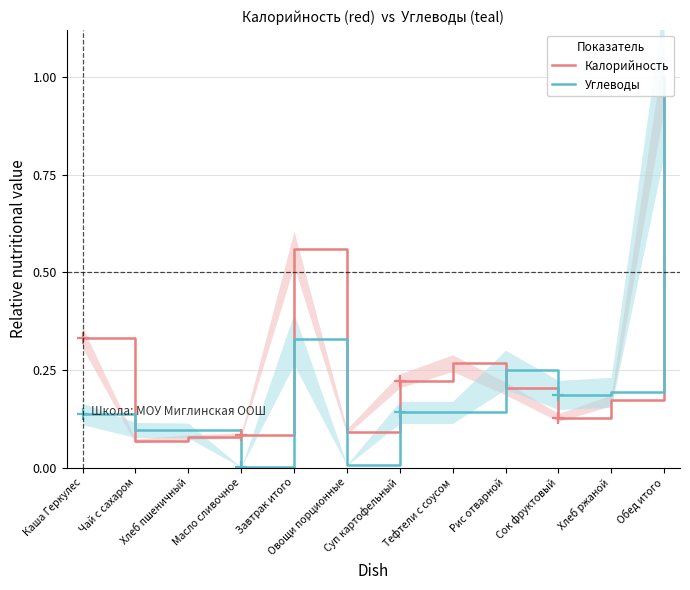

True or false: Калорийность has a value of 0.1 at Масло сливочное.

True